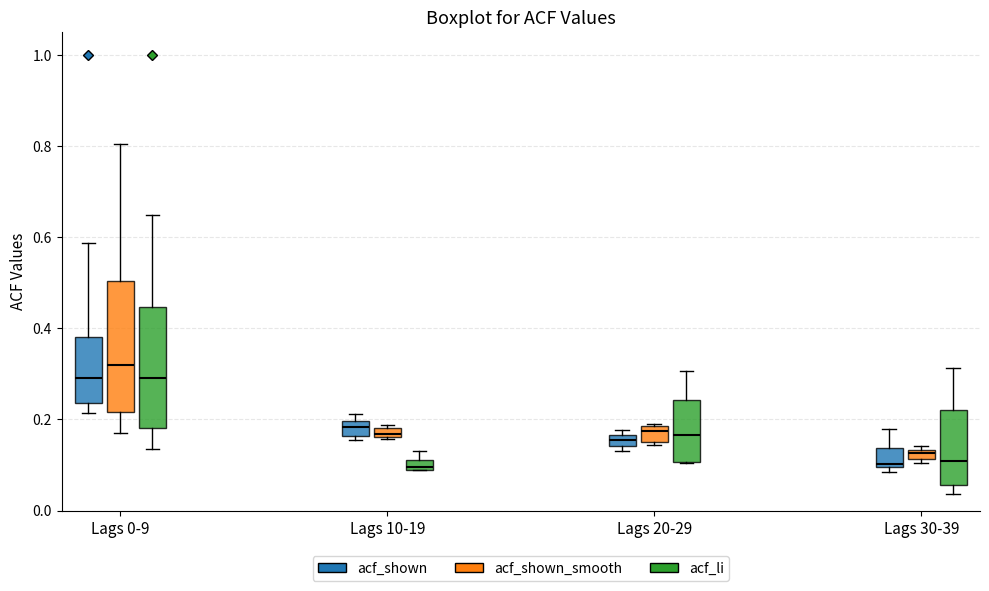

Which box is the tallest, from its lower edge to its upper edge?

Lags 0-9 (acf_shown_smooth)